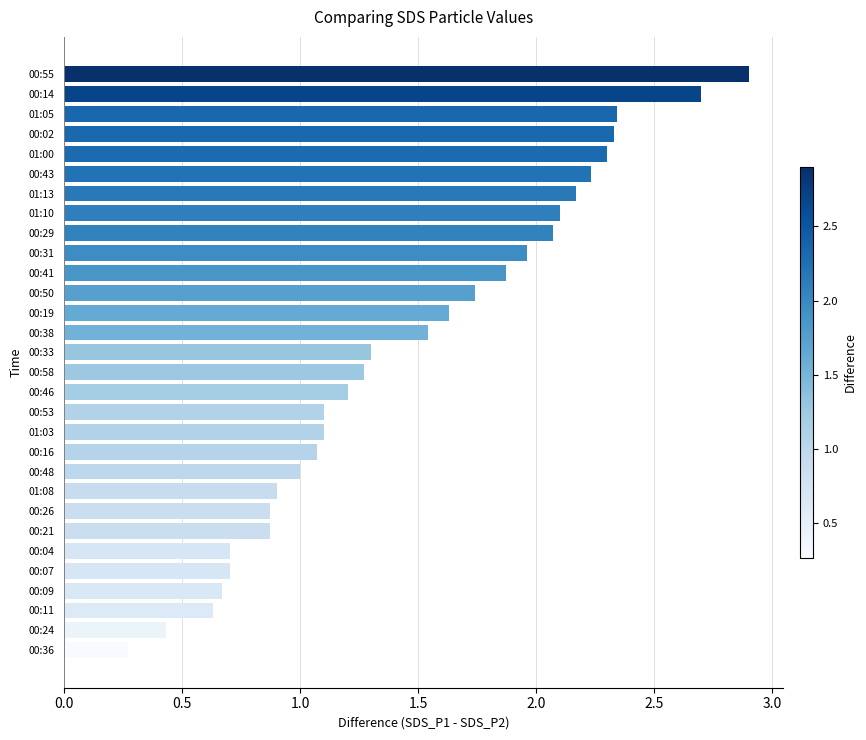

What is the approximate value at 00:19?

1.6